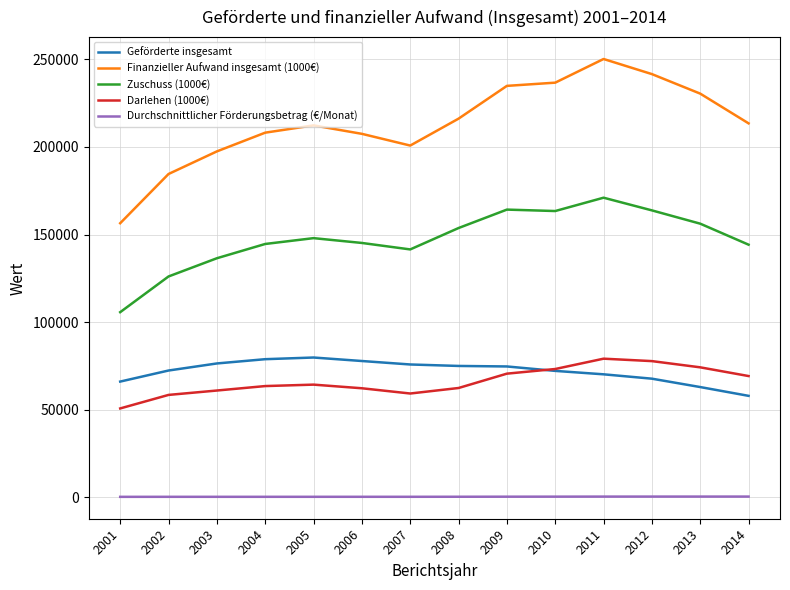

In Finanzieller Aufwand insgesamt (1000€), how many points are higher than both neighbors (excluding endpoints)?

2